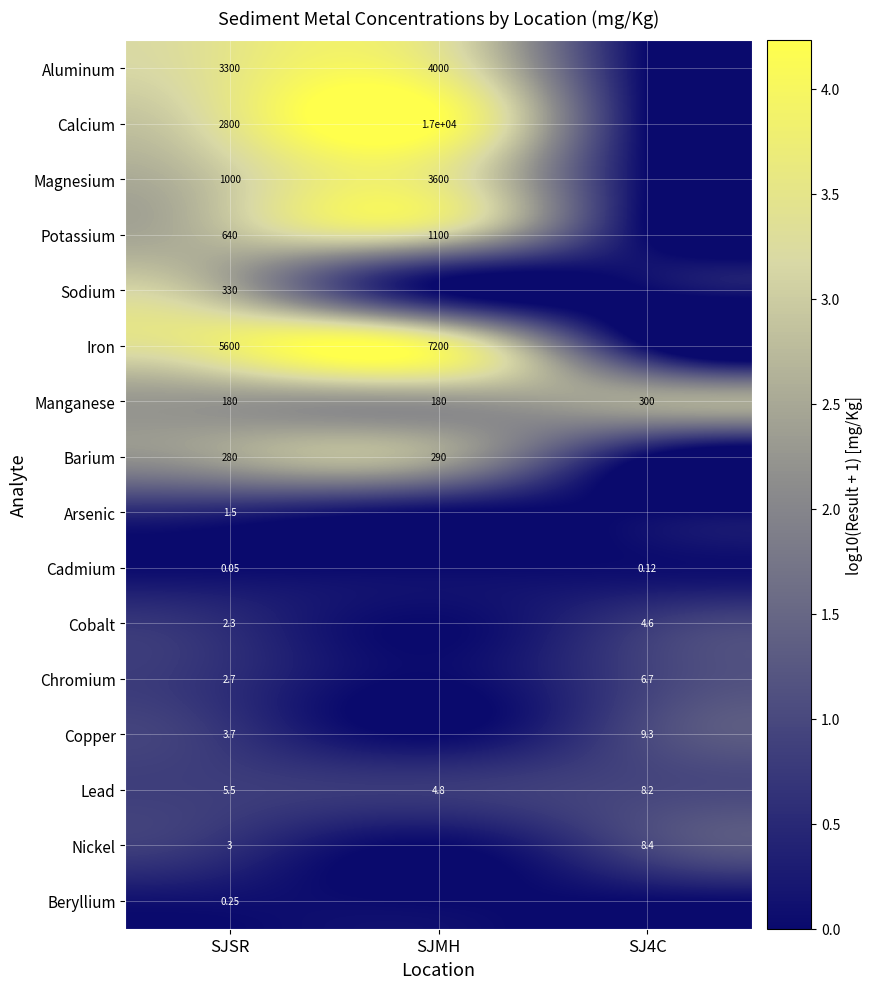

Is the value of Calcium at SJMH greater than the value of Aluminum at SJMH?

Yes